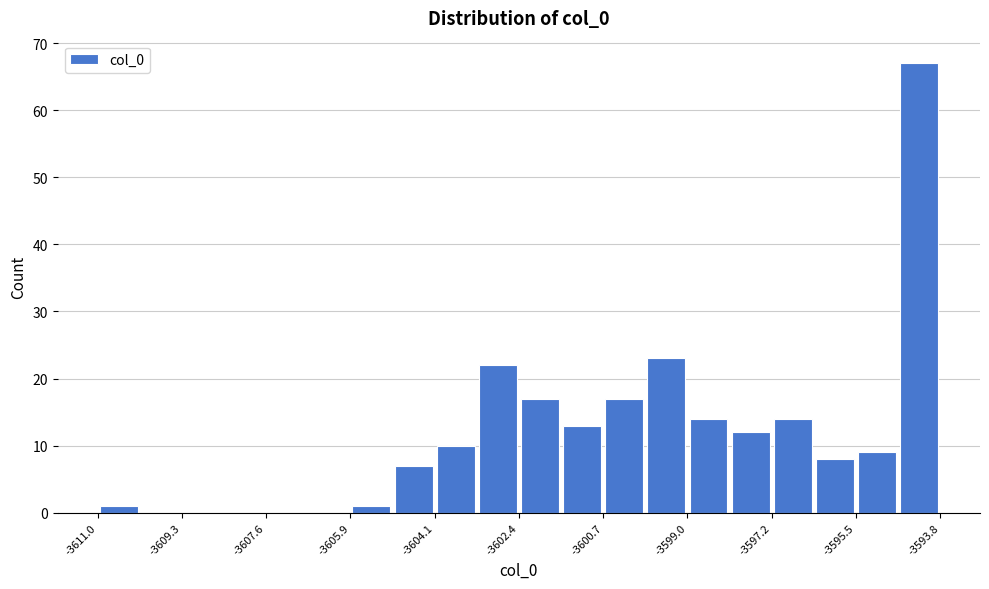

Reading left to right, transcribe this chart: for each bar, give the range it covers on the x-axis and its height. Neither the bar edges nor the heights are printed on the chart, so give them approximately, as read against the axes.

-3611.0 to -3610.2: 1
-3610.2 to -3609.4: 0
-3609.4 to -3608.4: 0
-3608.4 to -3607.6: 0
-3607.6 to -3606.8: 0
-3606.8 to -3605.8: 0
-3605.8 to -3605.0: 1
-3605.0 to -3604.2: 7
-3604.2 to -3603.2: 10
-3603.2 to -3602.4: 22
-3602.4 to -3601.6: 17
-3601.6 to -3600.6: 13
-3600.6 to -3599.8: 17
-3599.8 to -3599.0: 23
-3599.0 to -3598.2: 14
-3598.2 to -3597.2: 12
-3597.2 to -3596.4: 14
-3596.4 to -3595.6: 8
-3595.6 to -3594.6: 9
-3594.6 to -3593.8: 67